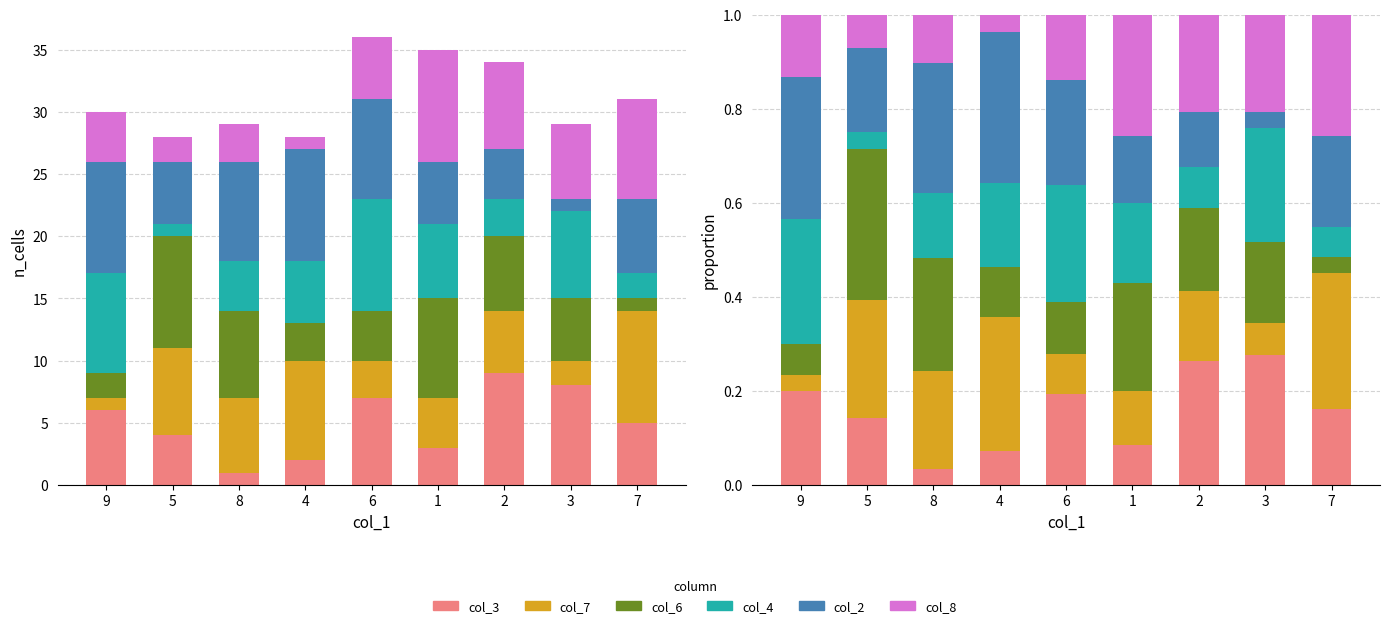

Are the bars horizontal?

No